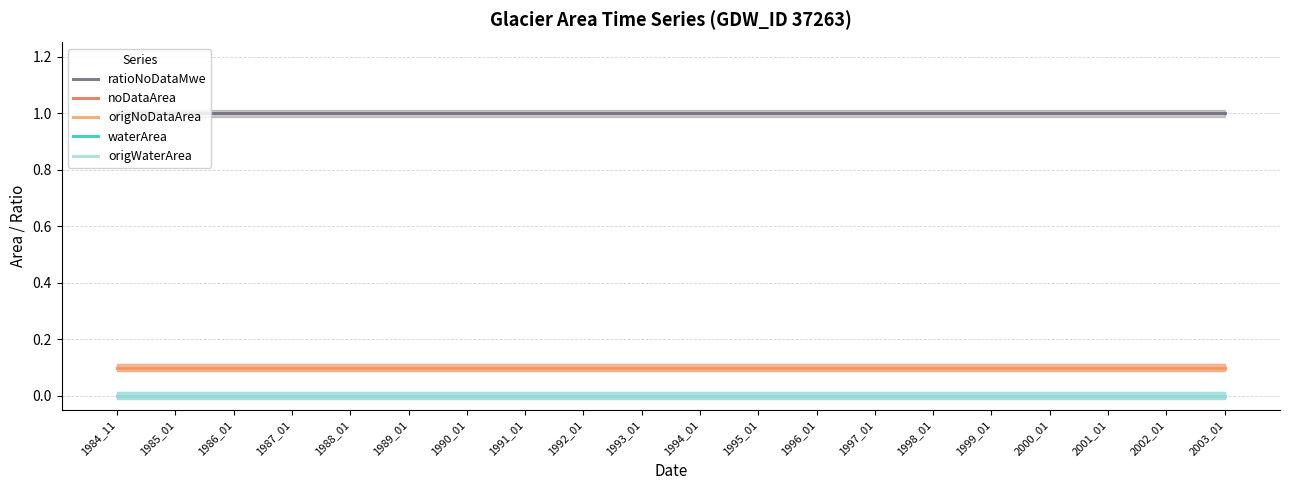

Rank the series by their maximum value, from lowest to highest.

waterArea, origWaterArea, noDataArea, origNoDataArea, ratioNoDataMwe